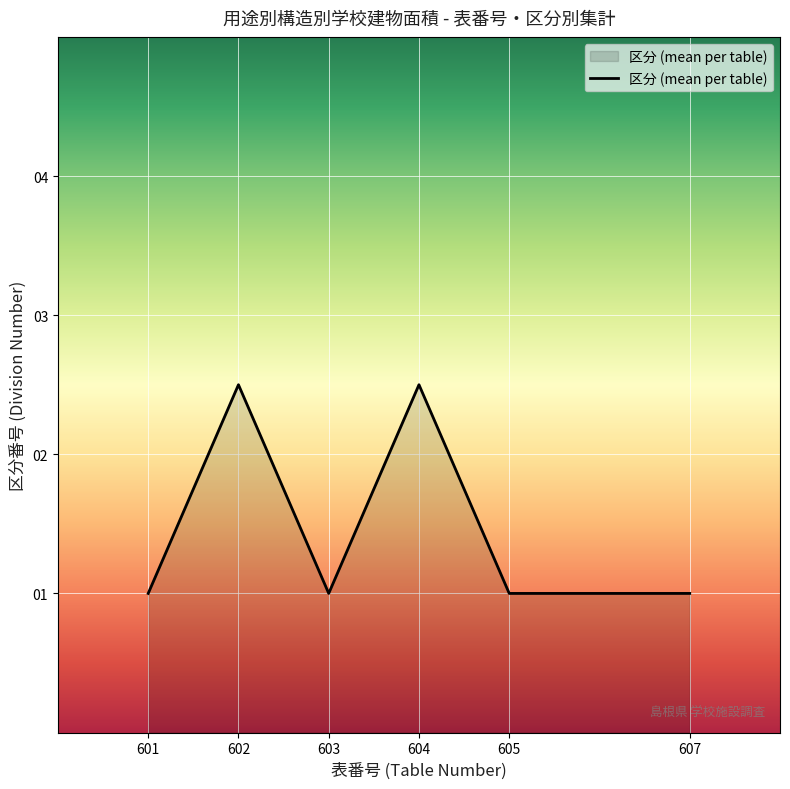

True or false: the data shows 0.3 at 601.

False